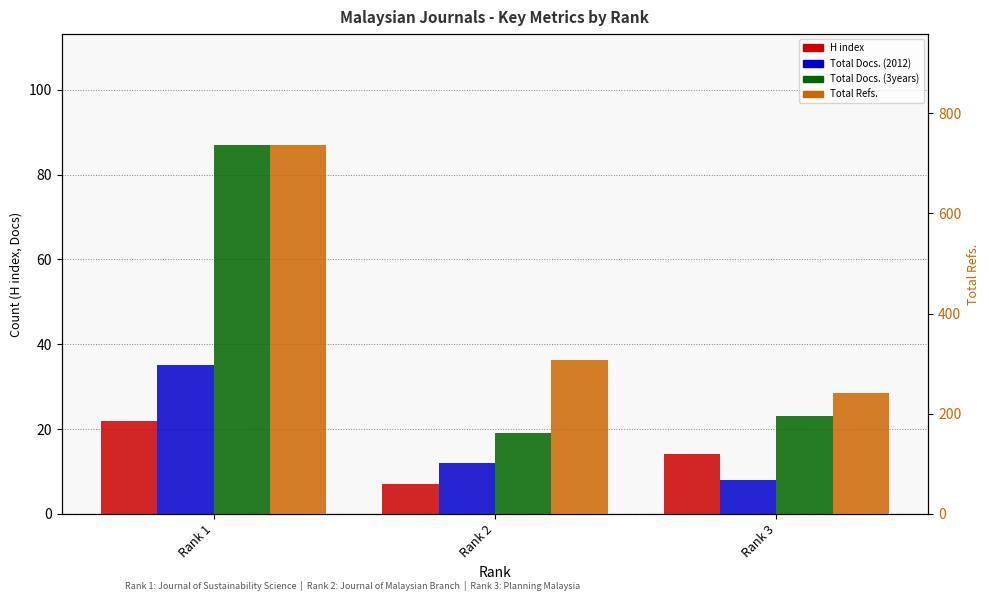

What is the value of the Total Docs. (2012) bar at the 1st from the left?

35